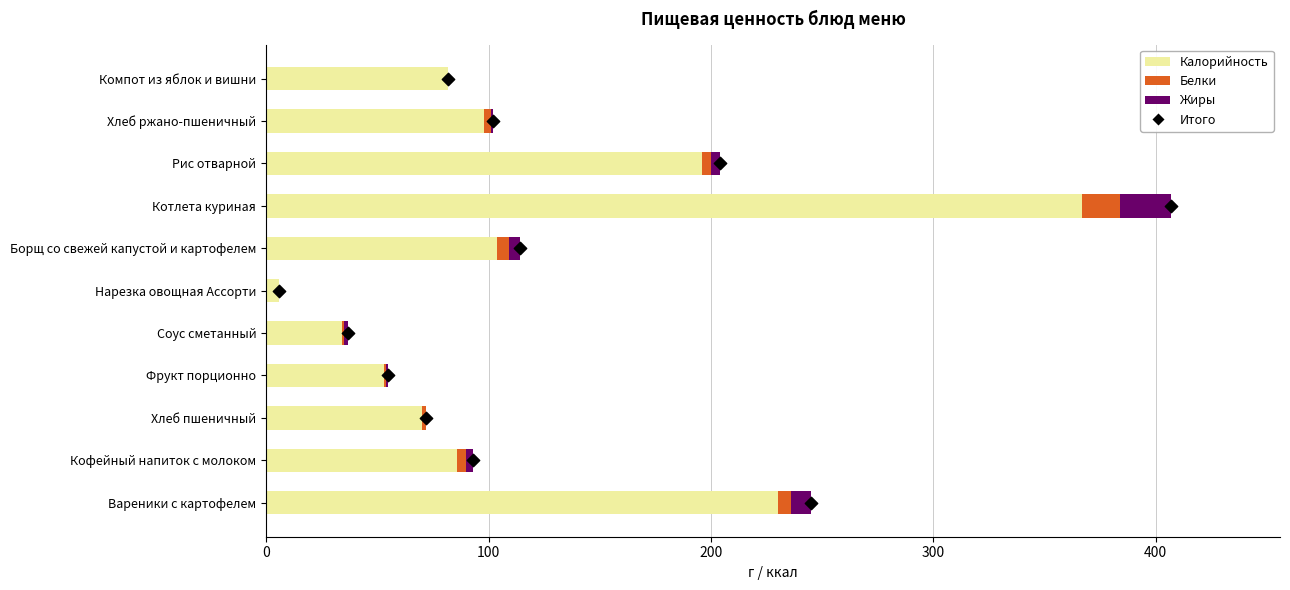

Which series contains the highest Y value?

Калорийность